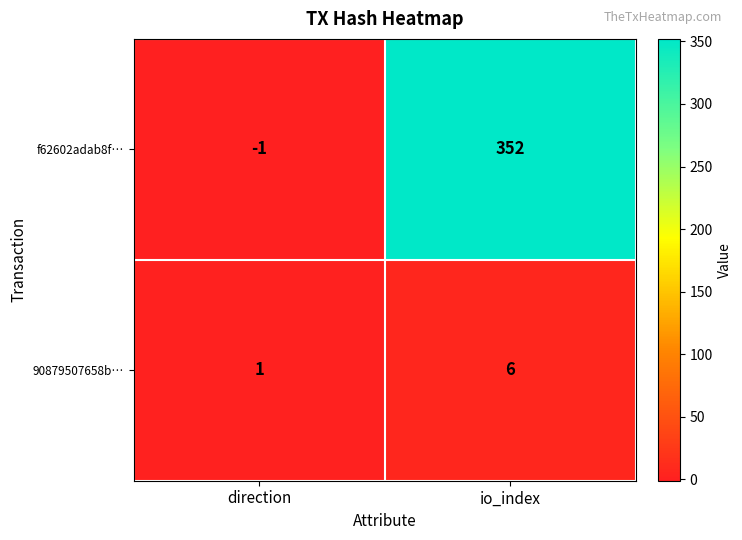

Between direction and io_index, which series saw the biggest shift?

f62602adab8f…